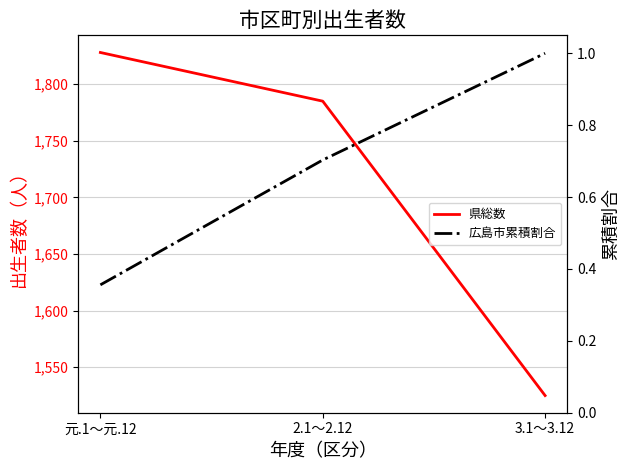

Is the value of 広島市累積割合 at 元.1～元.12 greater than the value of 県総数 at 2.1～2.12?

No